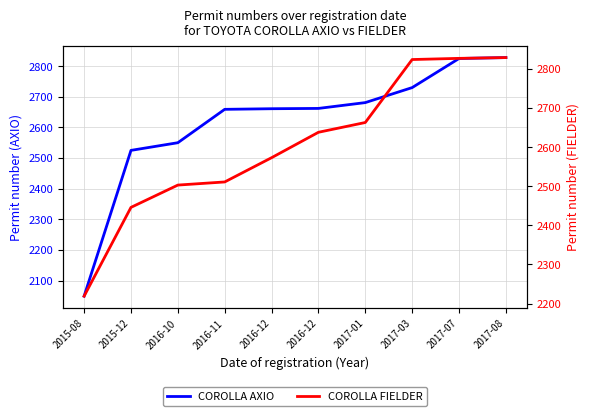

What is the label of the 4th point from the right?

2017-01